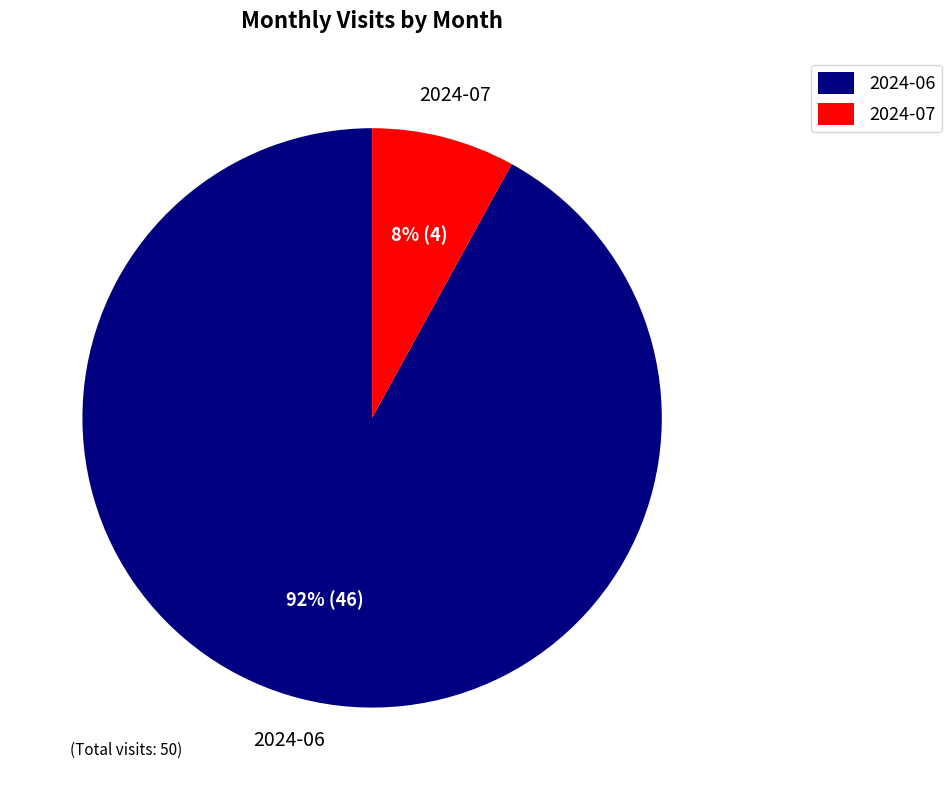

Do 2024-06 and 2024-07 together represent more than half of the pie?

Yes